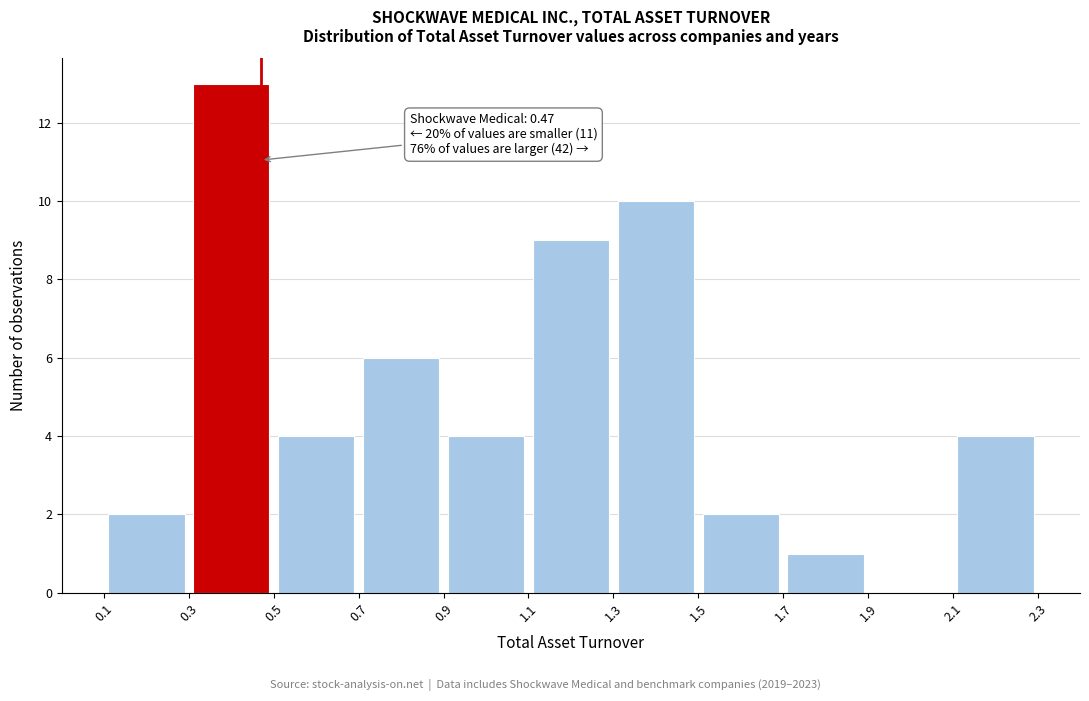

Over which range of the x-axis is the bar tallest?

0.3 to 0.5